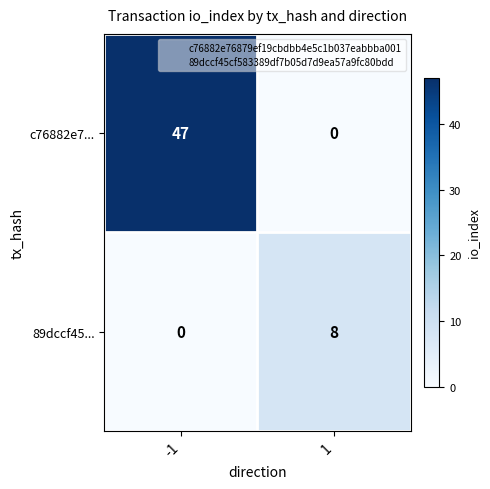

True or false: c76882e7... has a value of 0 at 1.

True